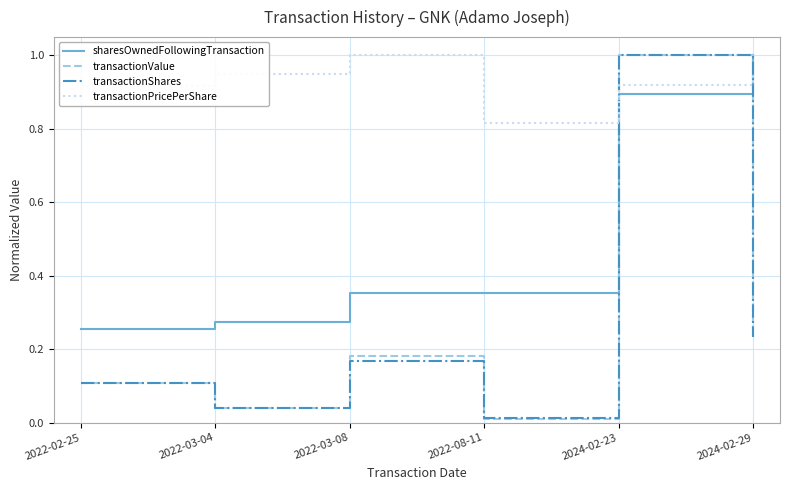

True or false: sharesOwnedFollowingTransaction and transactionValue cross at least once.

True